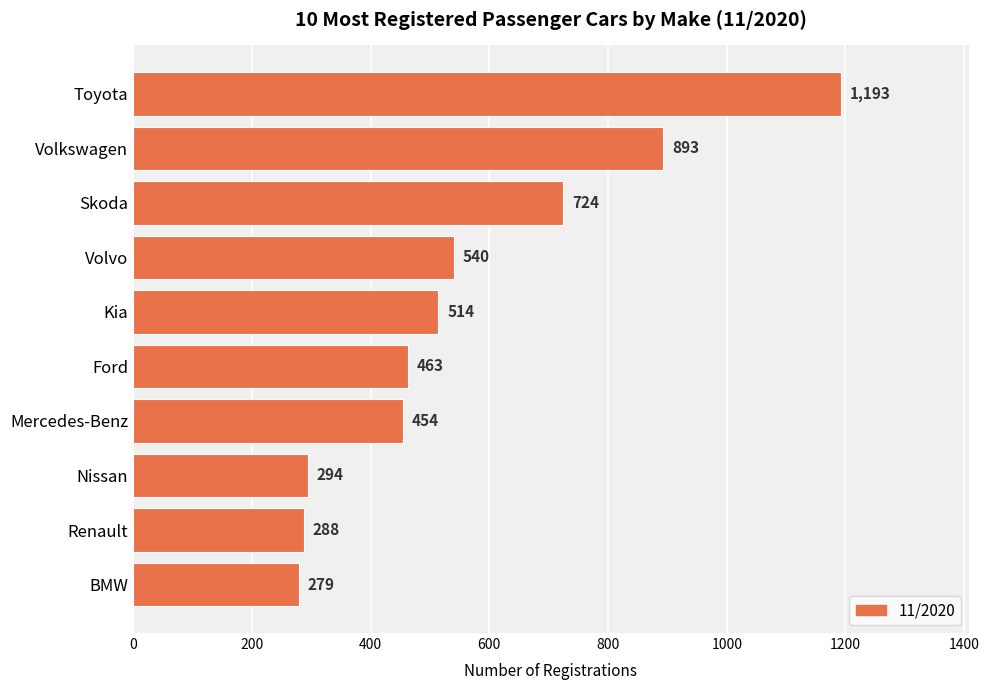

Reading top to bottom, transcribe all the data shown in this chart.

1193	893	724	540	514	463	454	294	288	279